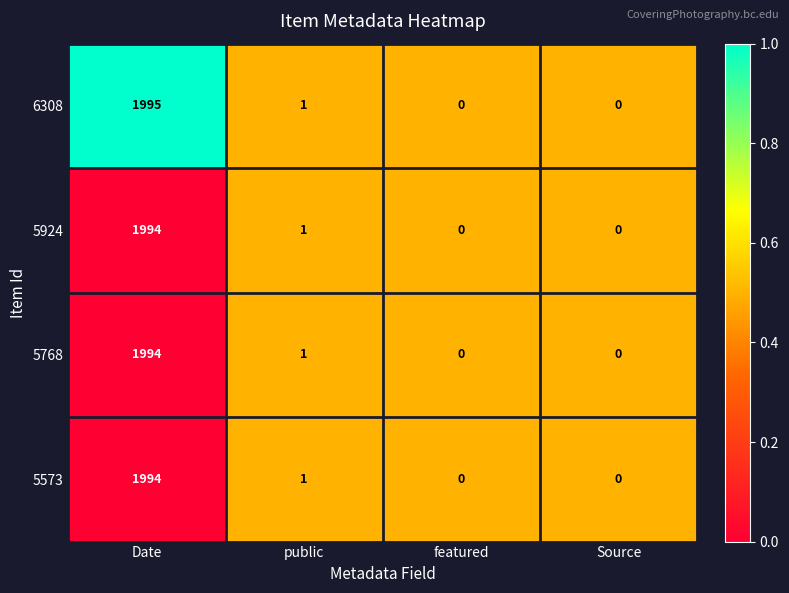

What is the difference between the maximum and minimum values in the 5924 series?

1994